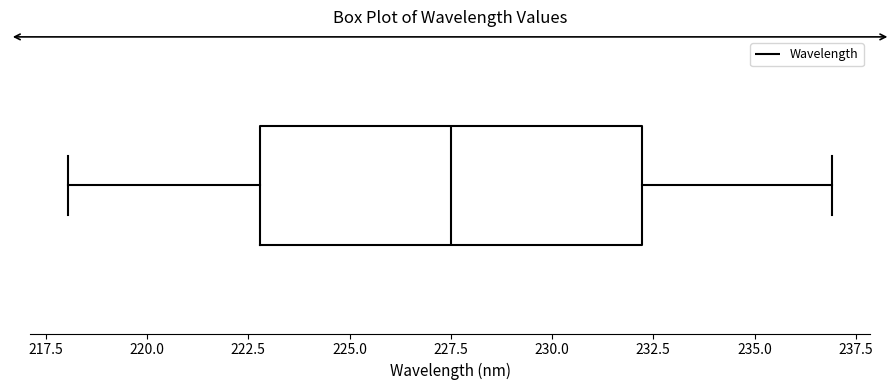

Transcribe this box plot: give where the median line is, the range the box spans, and where the two whiskers end, as read against the x-axis. The values are not printed on the chart, so give them approximately, as read against the axis.

median 227.5, box 223.0 to 232.0, whiskers 218.0 to 237.0